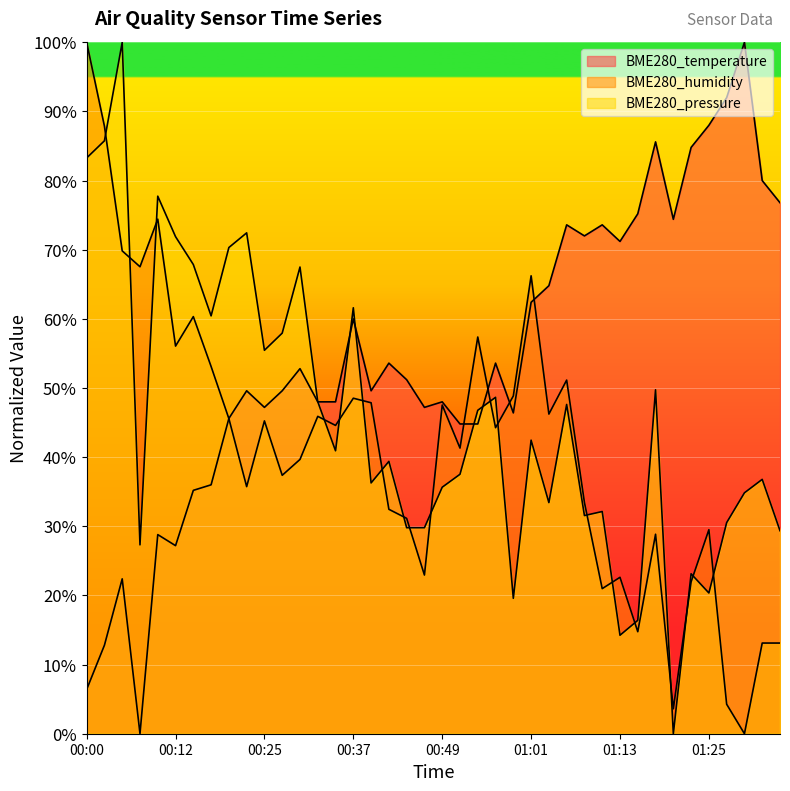

What position from the right is 01:08?

12